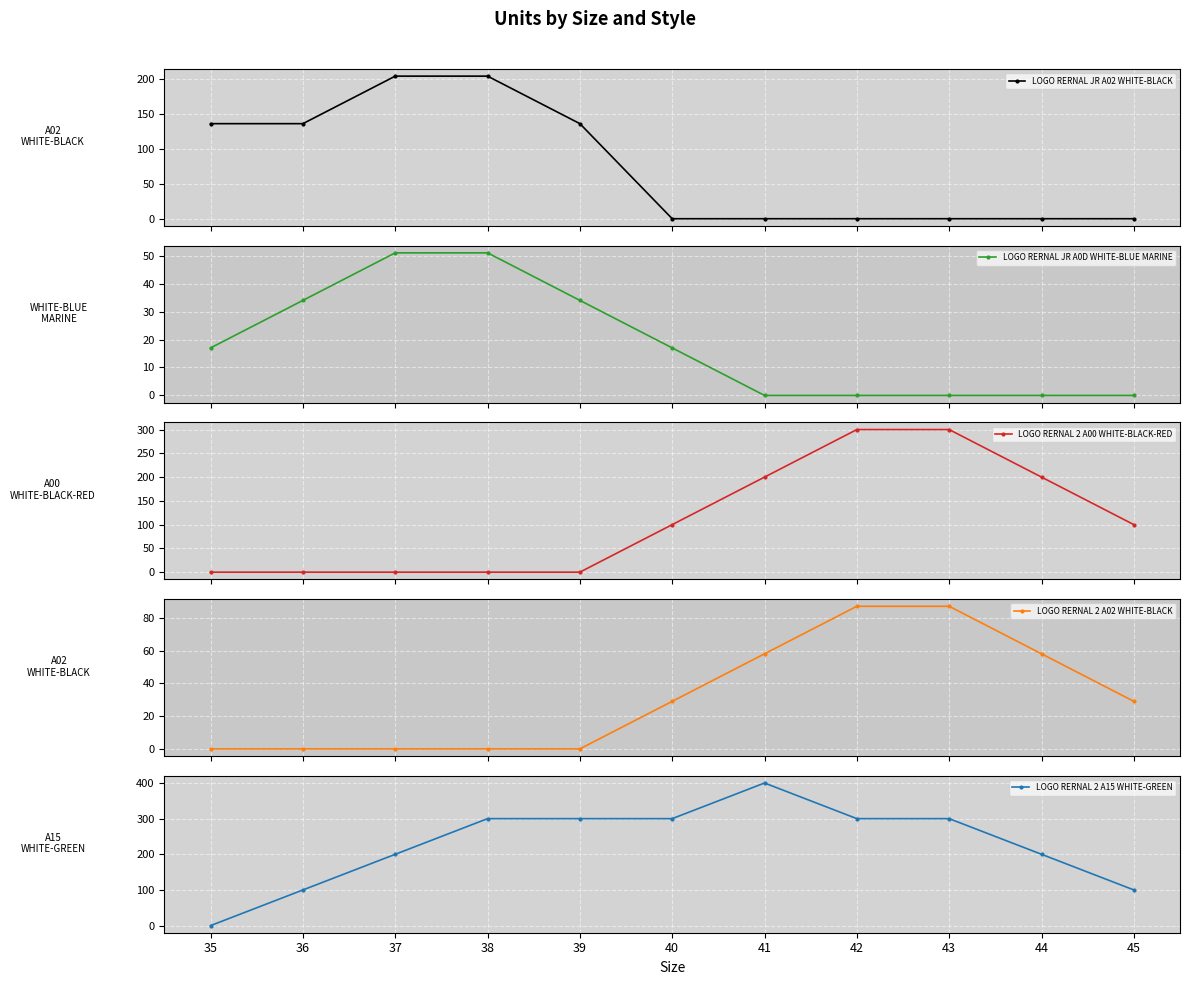

What is the total value across all series at 36?

270